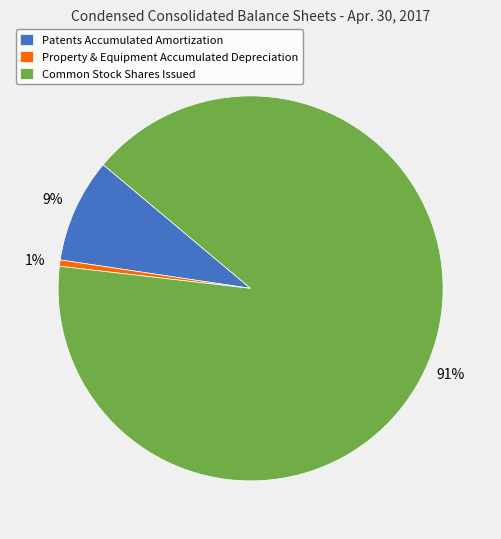

What is the largest slice in the pie chart?

Common Stock Shares Issued